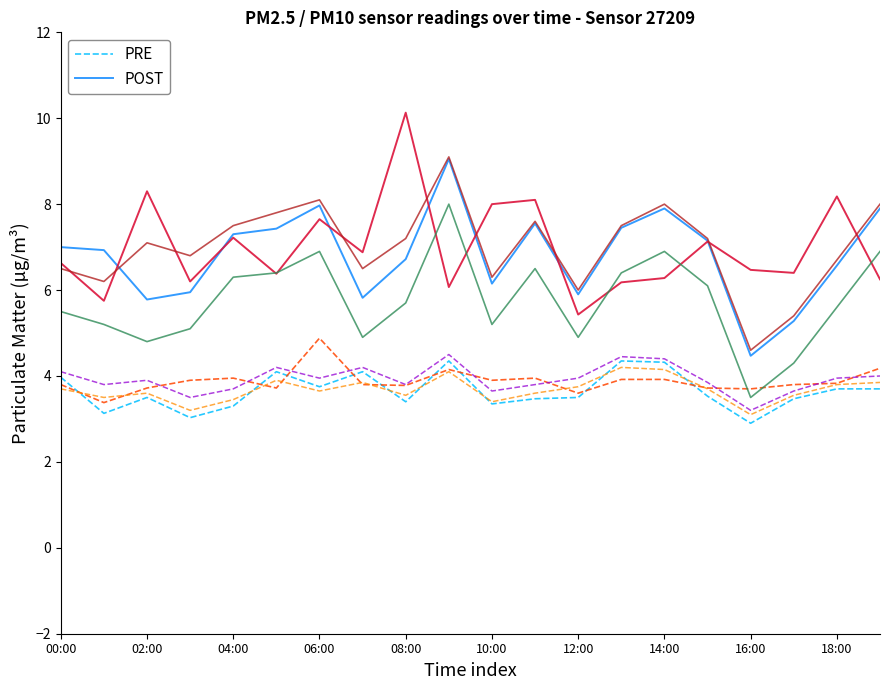

What is the difference between the maximum and second lowest values in the PRE series?

1.3